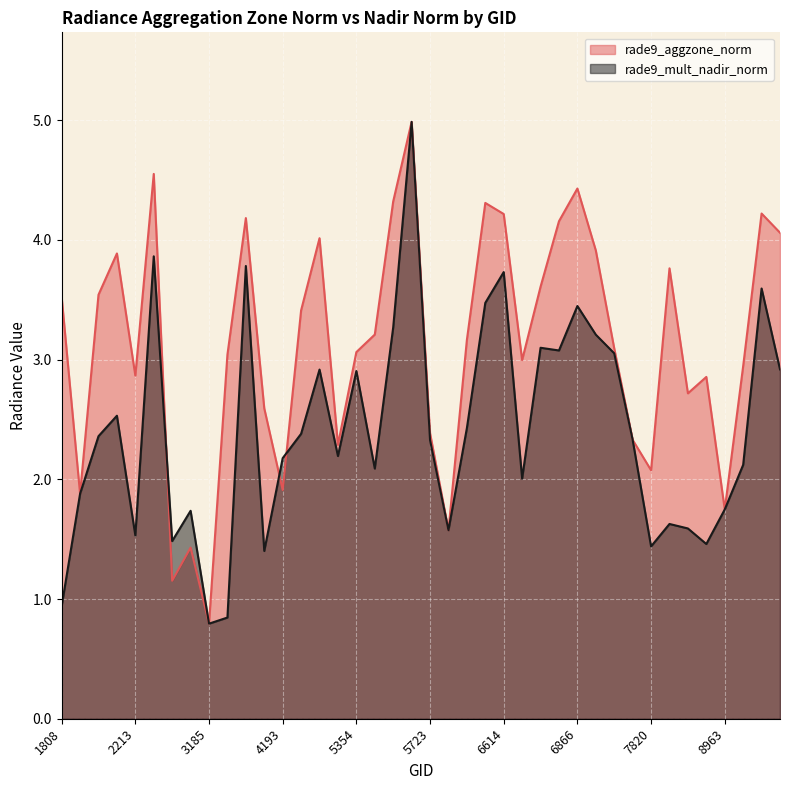

Reading left to right, list all the values displayed in this chart.

rade9_aggzone_norm: 1808=3.5	1925=1.9	1988=3.5	2051=3.9	2213=2.9	2249=4.6	2348=1.2	2960=1.4	3185=0.8	3266=3.0	3500=4.2	4157=2.6	4193=1.9	4373=3.4	4580=4.0	5318=2.3	5354=3.1	5390=3.2	5426=4.3	5444=5.0	5723=2.4	5750=1.6	5777=3.2	5867=4.3	6614=4.2	6704=3.0	6803=3.6	6839=4.2	6866=4.4	6902=3.9	6938=3.1	6974=2.3	7820=2.1	7991=3.8	8027=2.7	8234=2.9	8963=1.7	8990=2.9	9026=4.2	9080=4.1
rade9_mult_nadir_norm: 1808=0.9	1925=1.9	1988=2.4	2051=2.5	2213=1.5	2249=3.9	2348=1.5	2960=1.7	3185=0.8	3266=0.8	3500=3.8	4157=1.4	4193=2.2	4373=2.4	4580=2.9	5318=2.2	5354=2.9	5390=2.1	5426=3.3	5444=5.0	5723=2.3	5750=1.6	5777=2.4	5867=3.5	6614=3.7	6704=2.0	6803=3.1	6839=3.1	6866=3.4	6902=3.2	6938=3.1	6974=2.3	7820=1.4	7991=1.6	8027=1.6	8234=1.5	8963=1.7	8990=2.1	9026=3.6	9080=2.9